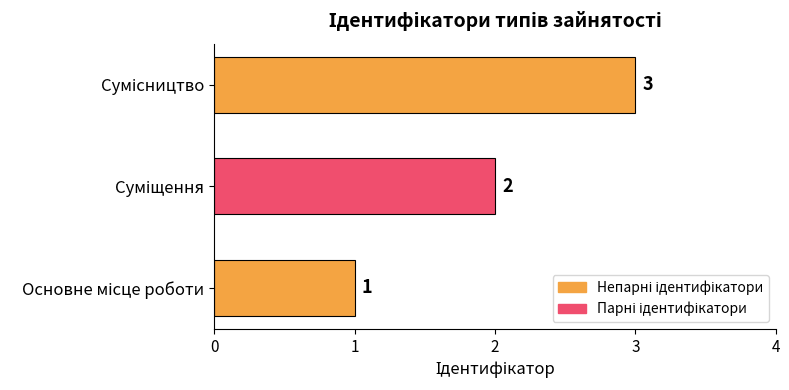

What is the average value?

2